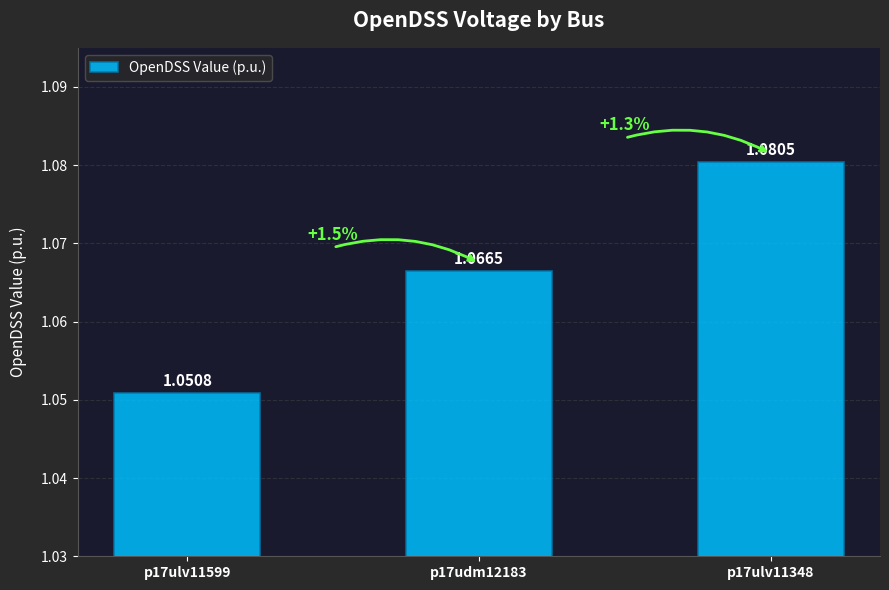

Approximately how many times larger is the value at p17ulv11599 compared to p17udm12183?

1.0